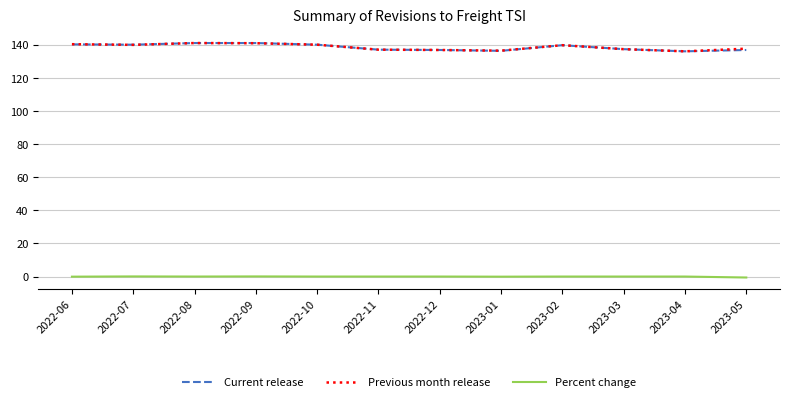

How many categories are shown in the chart?

12